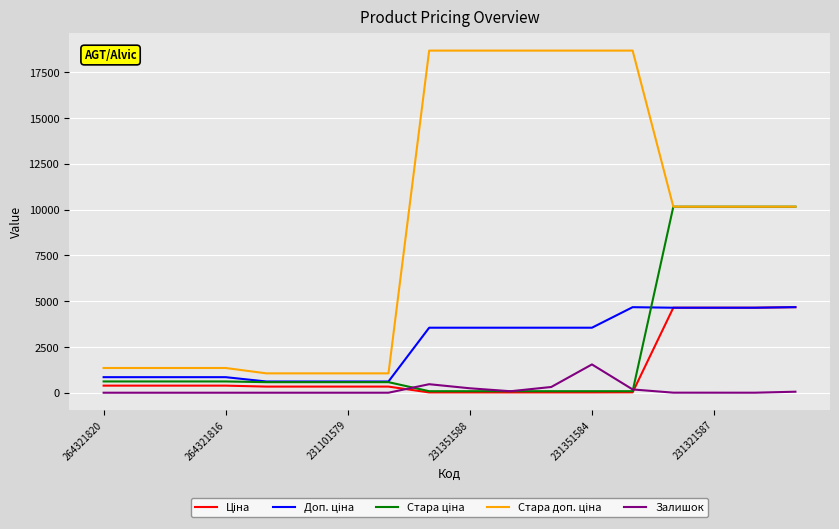

Does the chart have visible grid lines?

Yes